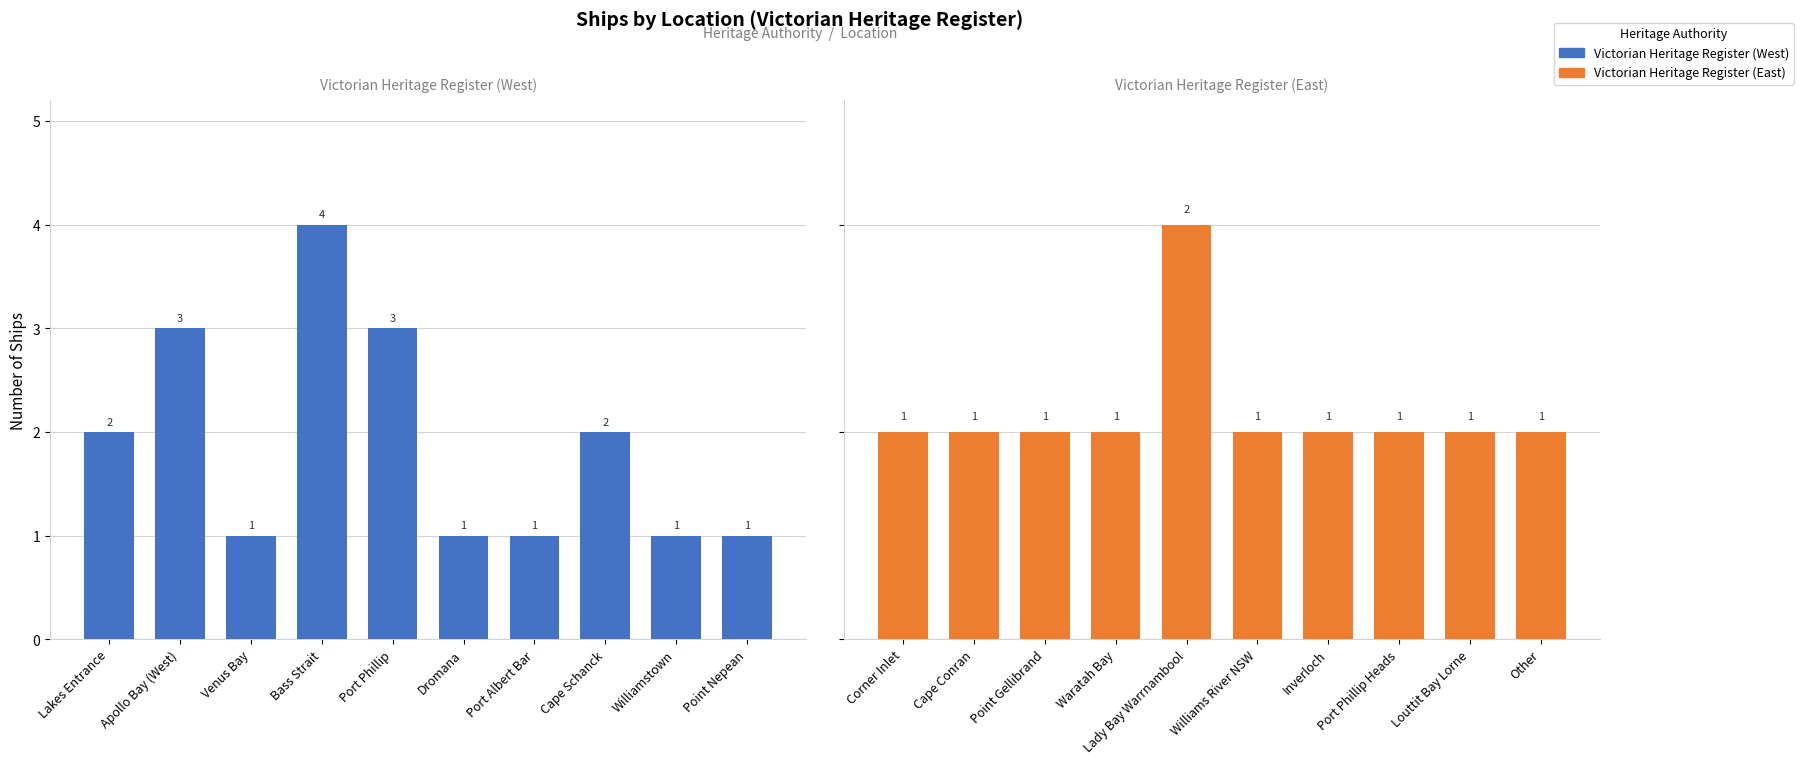

Reading left to right, list all the values displayed in this chart.

Victorian Heritage Register (West): 2	3	1	4	3	1	1	2	1	1
Victorian Heritage Register (East): 1	1	1	1	2	1	1	1	1	1